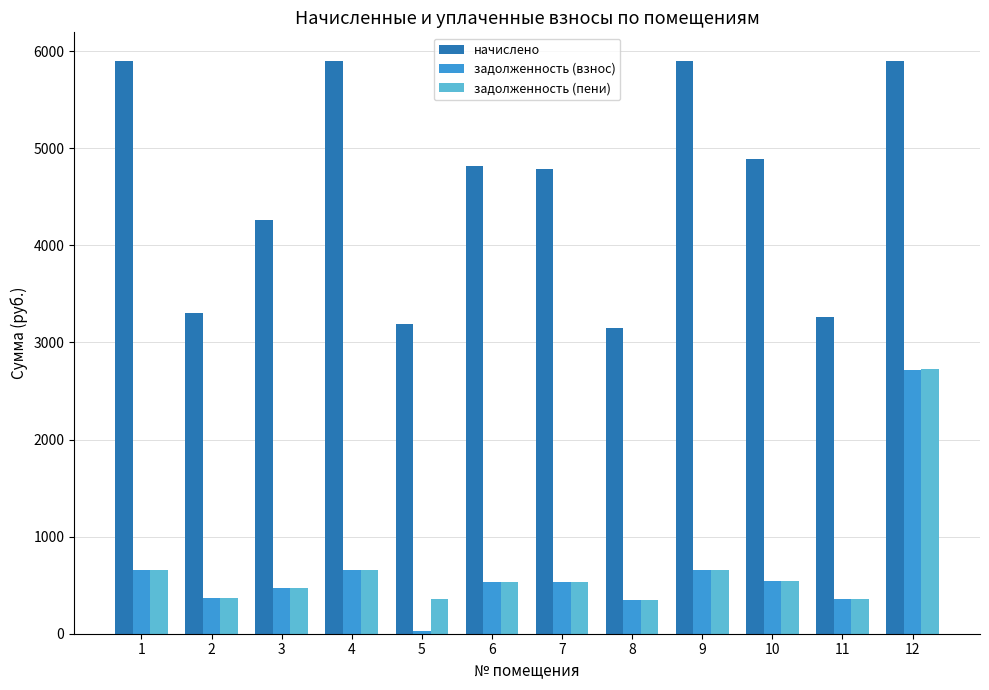

At 5, list the series in order from smallest to largest.

задолженность (взнос), задолженность (пени), начислено